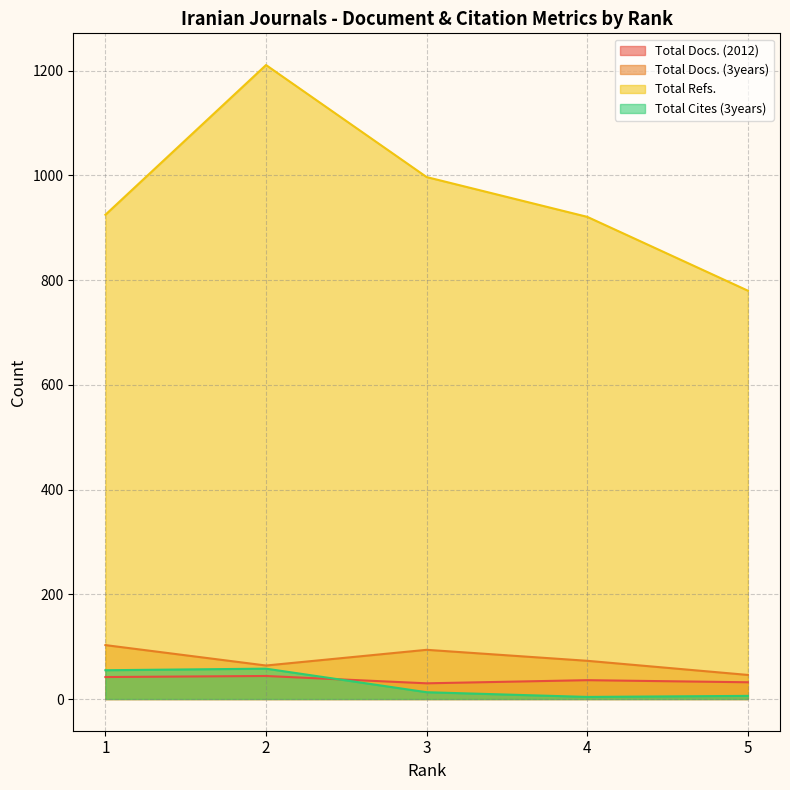

What is the value of the Total Cites (3years) point at the 2nd from the left?

58